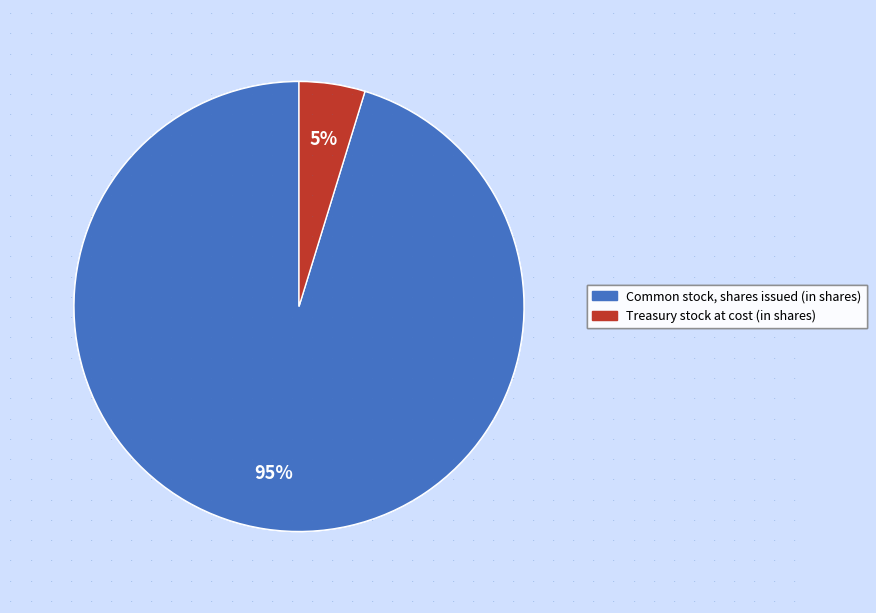

The Treasury stock at cost (in shares) slice represents 5% of the pie. True or false?

True